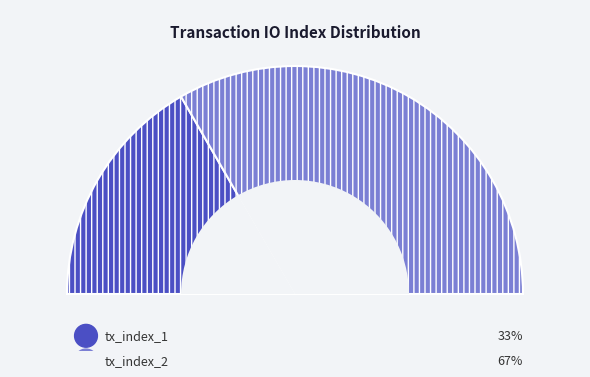

Count the number of slices in the pie.

2